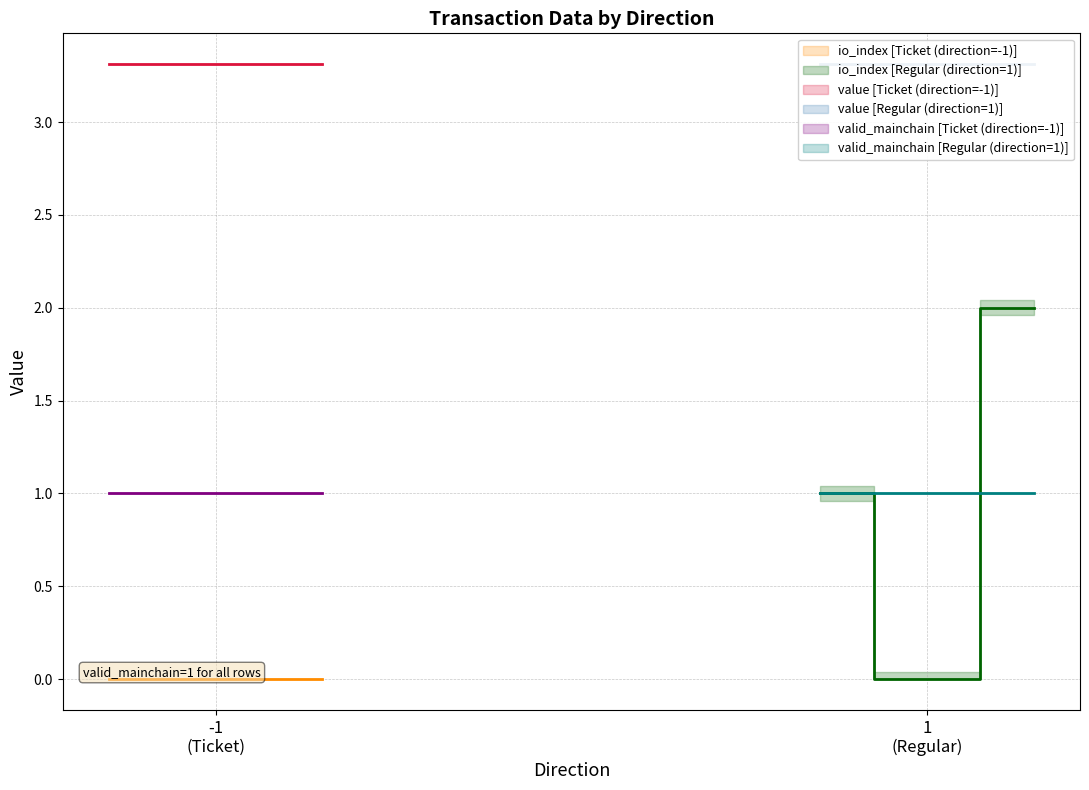

How many values are between 0 and 2?

3